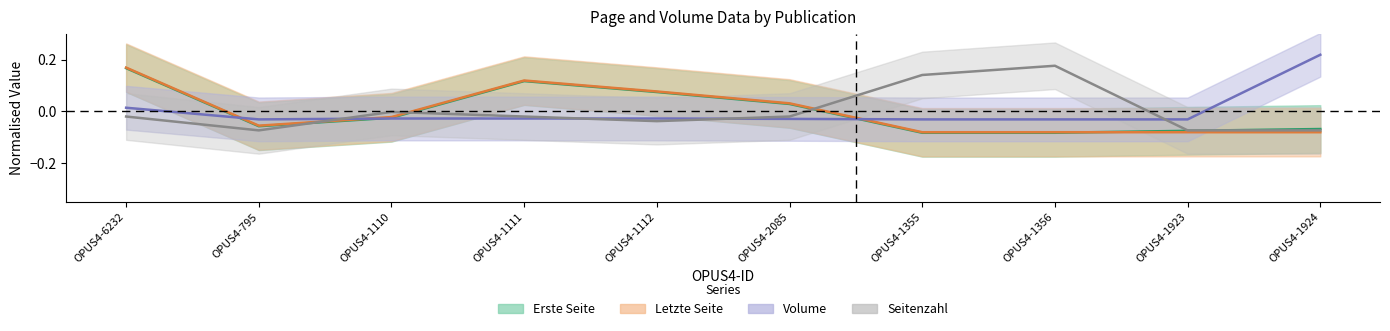

The value of Volume at OPUS4-1356 is -0.0. True or false?

False